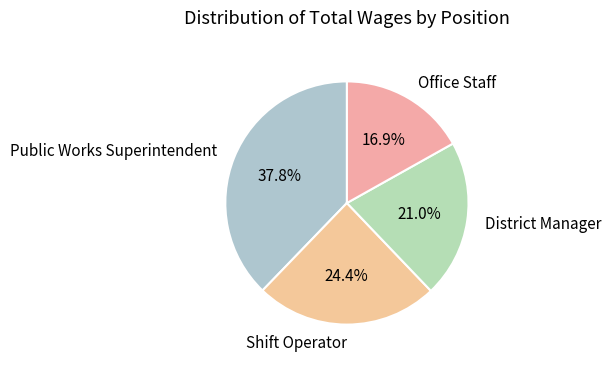

To the nearest percent, what is the difference between the largest and smallest slice percentages?

21%